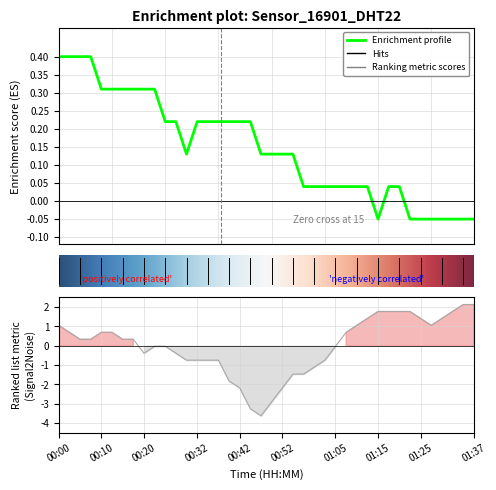

How many data points in humidity are less than 0?

19